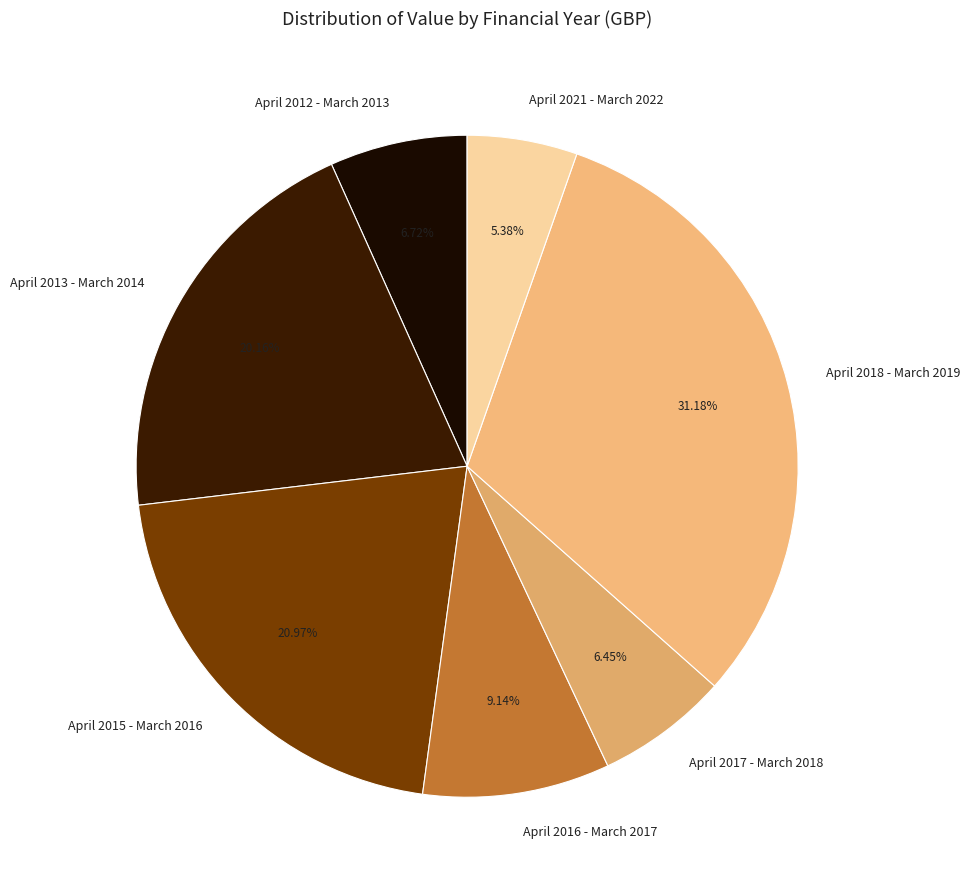

To the nearest percent, what is the difference between the April 2013 - March 2014 and April 2012 - March 2013 slice percentages?

13%